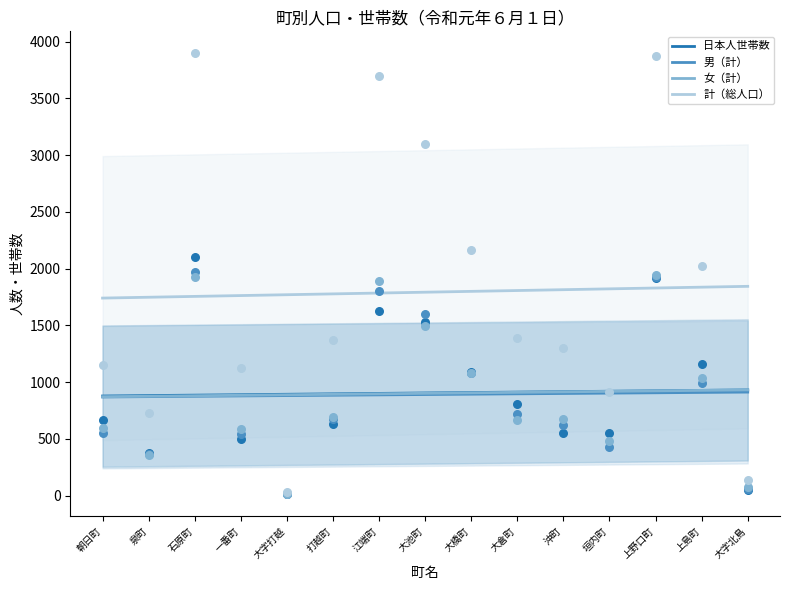

Which series has the widest spread of Y values?

計（総人口）